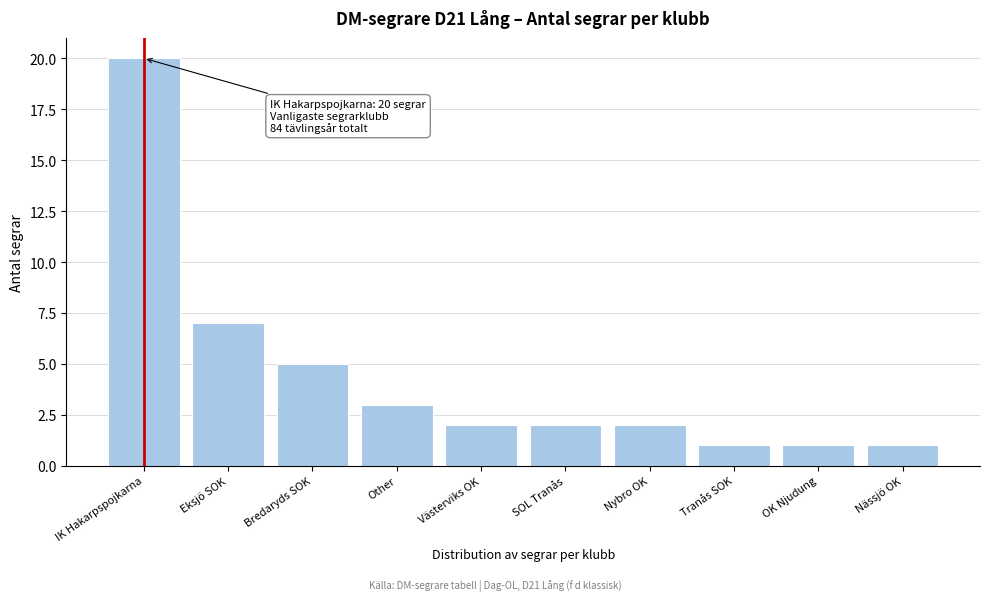

Reading left to right, transcribe all the data shown in this chart.

IK Hakarpspojkarna=20	Eksjö SOK=7	Bredaryds SOK=5	Other=3	Västerviks OK=2	SOL Tranås=2	Nybro OK=2	Tranås SOK=1	OK Njudung=1	Nässjö OK=1